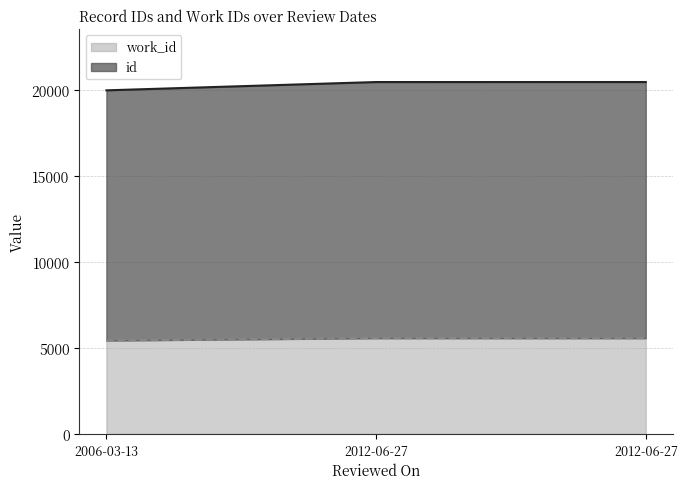

What are all the series names shown in the legend?

work_id, id